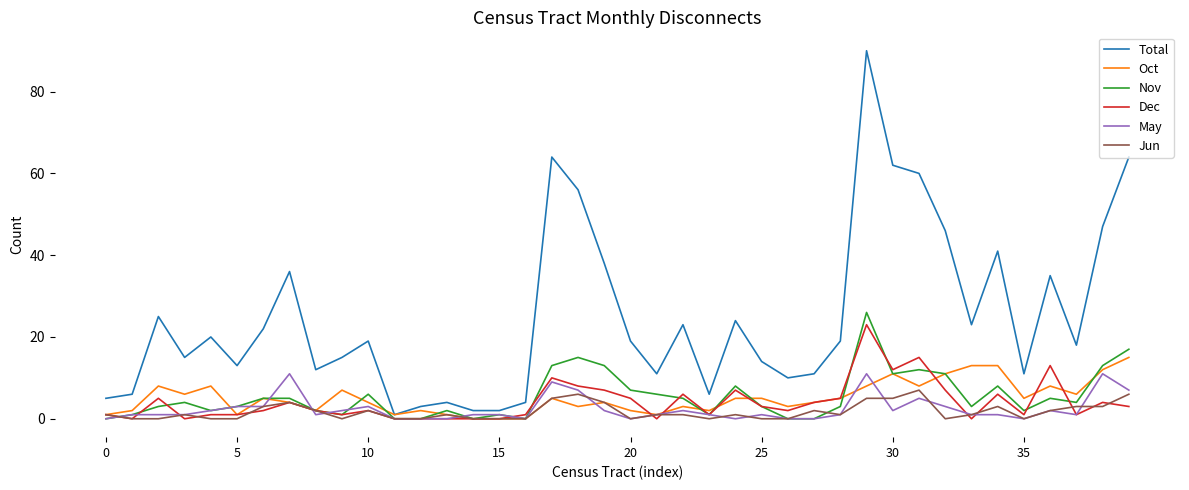

Which series has the largest range (max minus min)?

Total